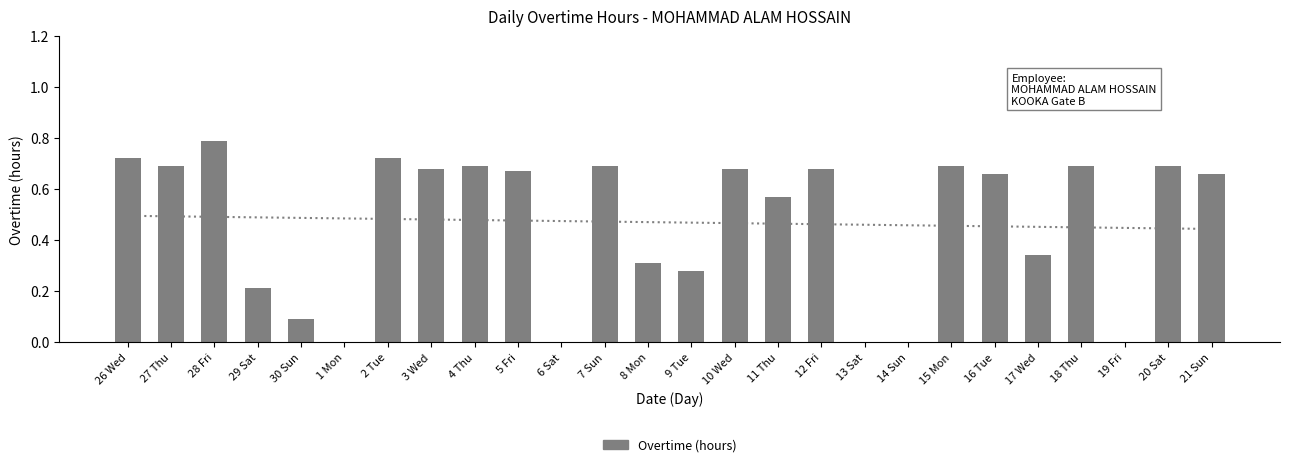

Which has a higher value, 30 Sun or 8 Mon?

8 Mon